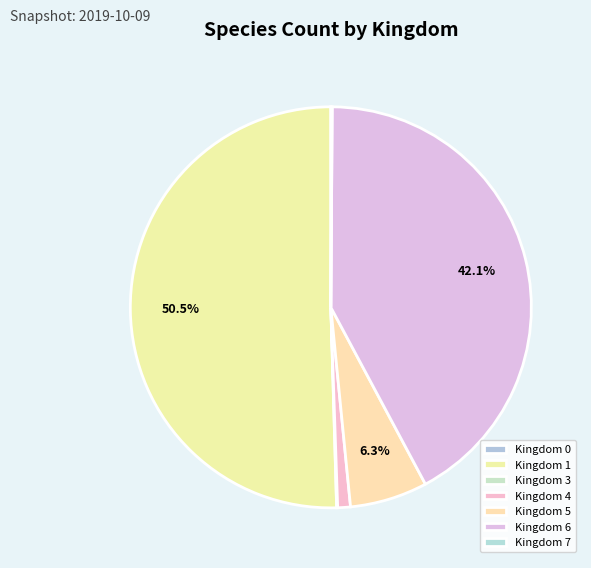

Which slice is the largest?

1